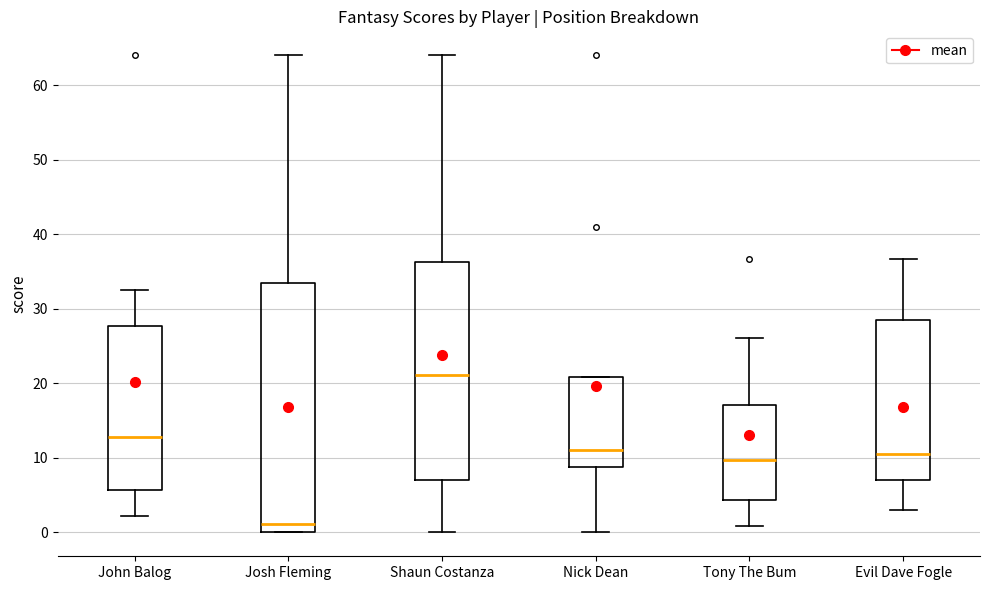

Comparing the boxes themselves (not the whiskers), which one is the tallest?

Josh Fleming